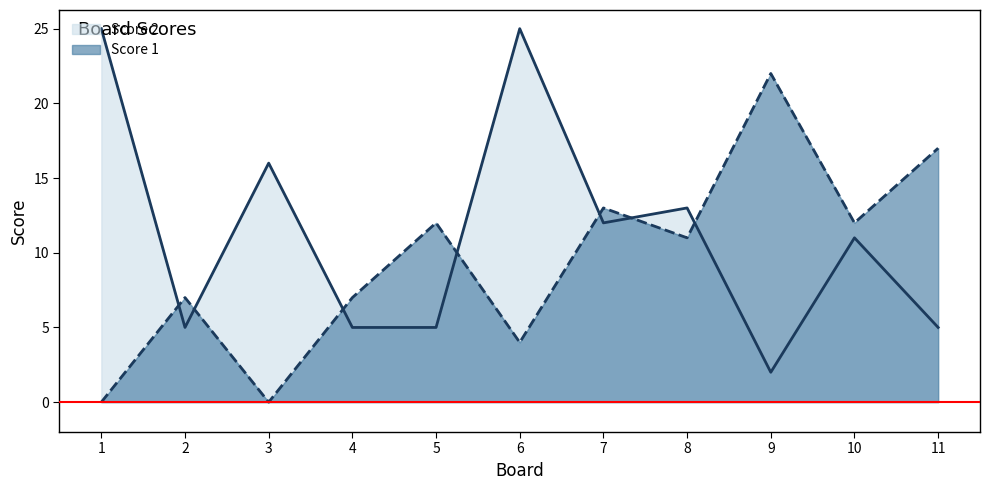

What is the spread (max minus min) of values at 8?

2